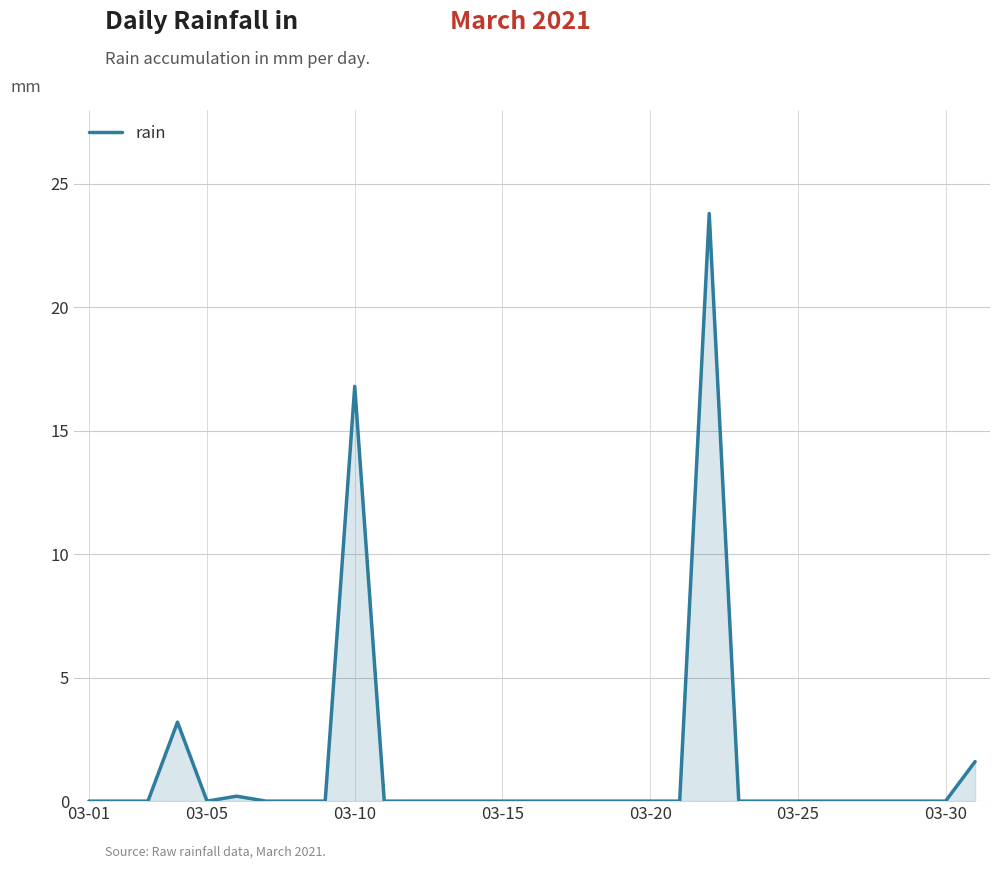

What is the difference between the maximum and second lowest values?

23.8